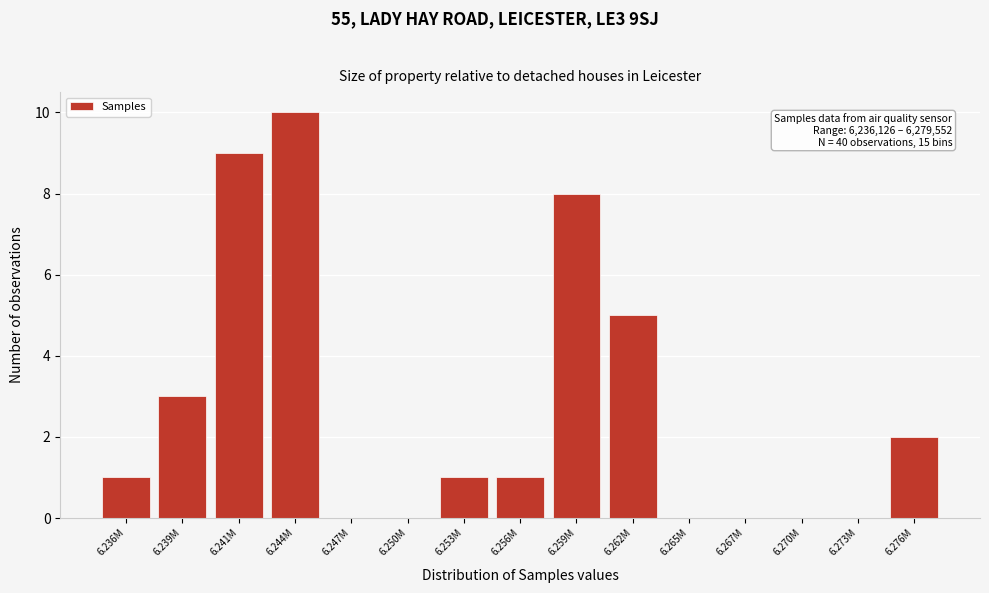

Reading left to right, extract all data points from this chart.

6.236M=1	6.239M=3	6.241M=9	6.244M=10	6.247M=0	6.250M=0	6.253M=1	6.256M=1	6.259M=8	6.262M=5	6.265M=0	6.267M=0	6.270M=0	6.273M=0	6.276M=2